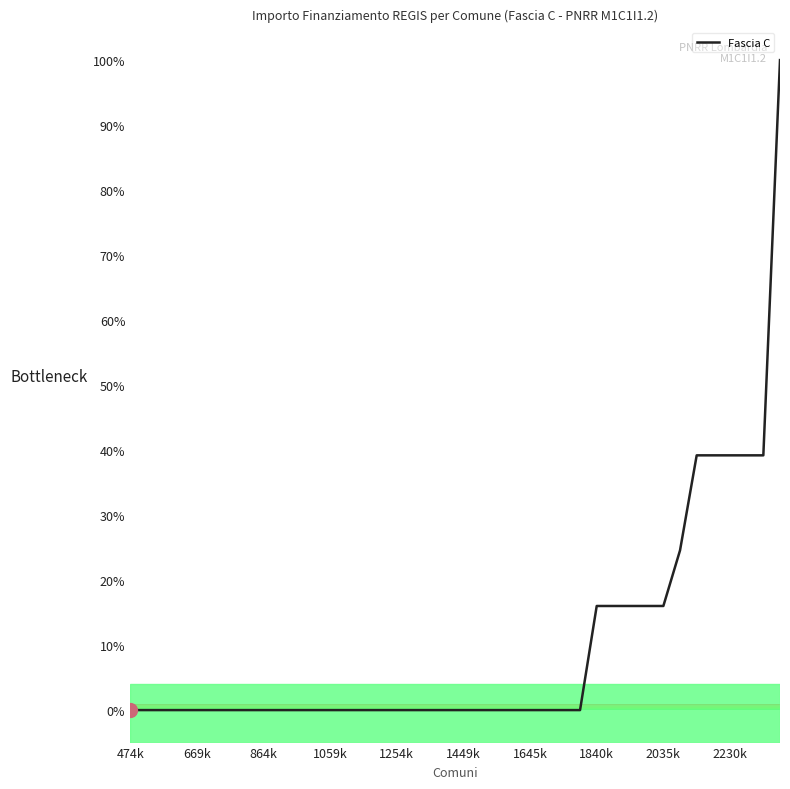

What is the difference between the maximum and minimum values?

100.0